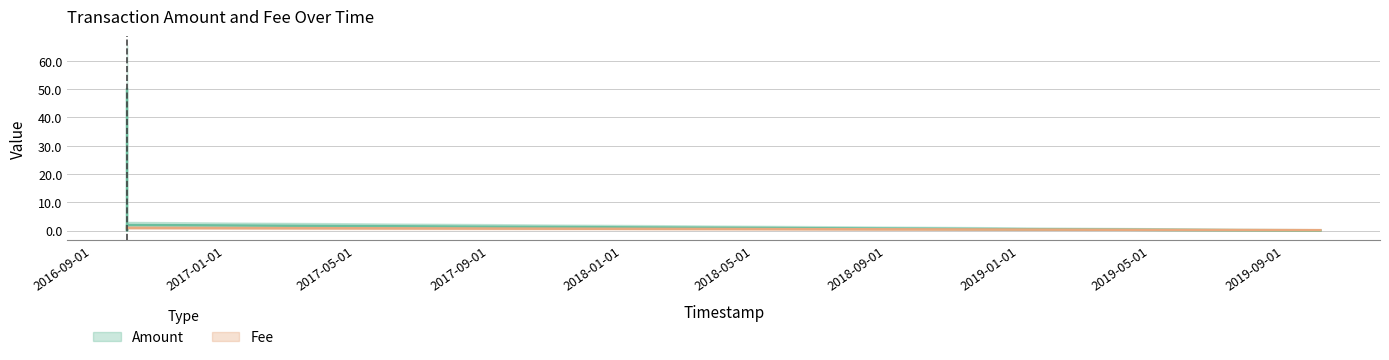

Which series has the widest spread of values?

Amount